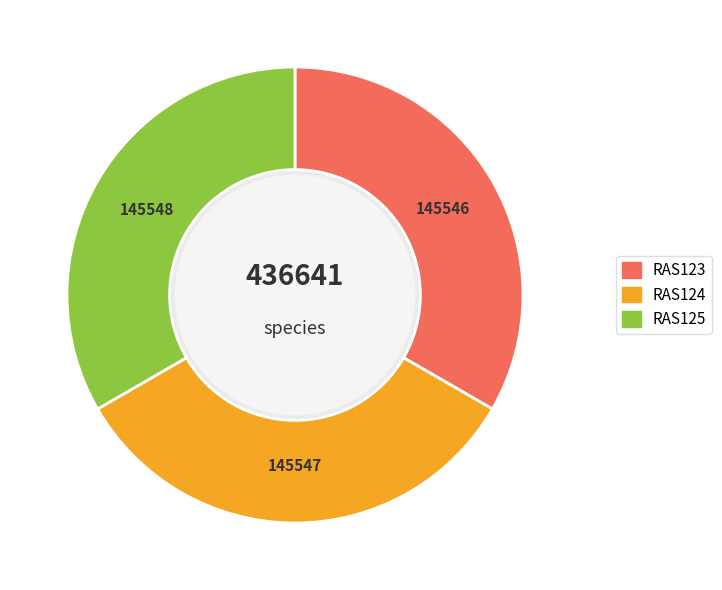

What is the smallest slice in the pie chart?

RAS123